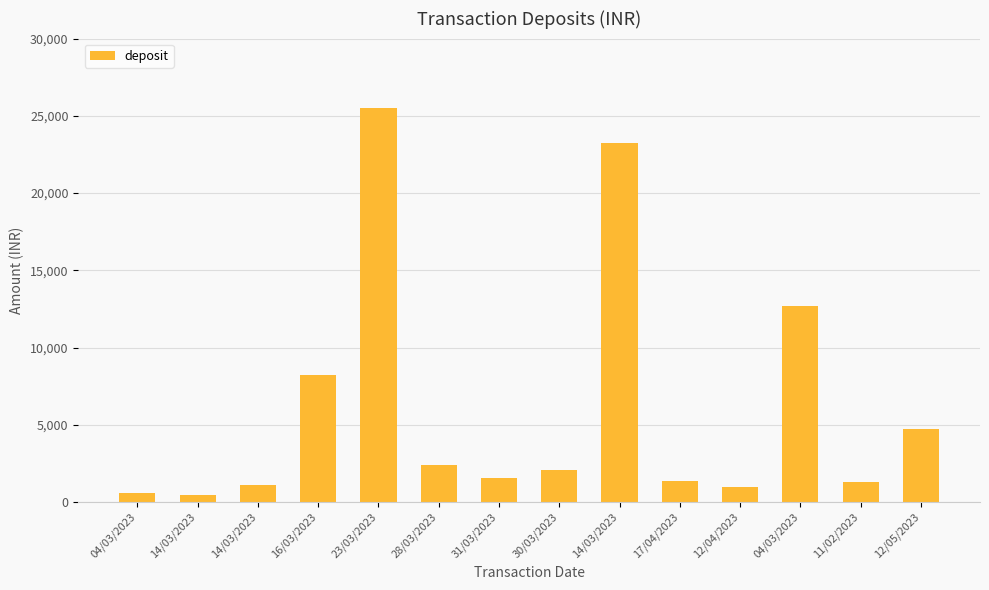

Approximately how many times larger is the value at 31/03/2023 compared to 14/03/2023?

0.1